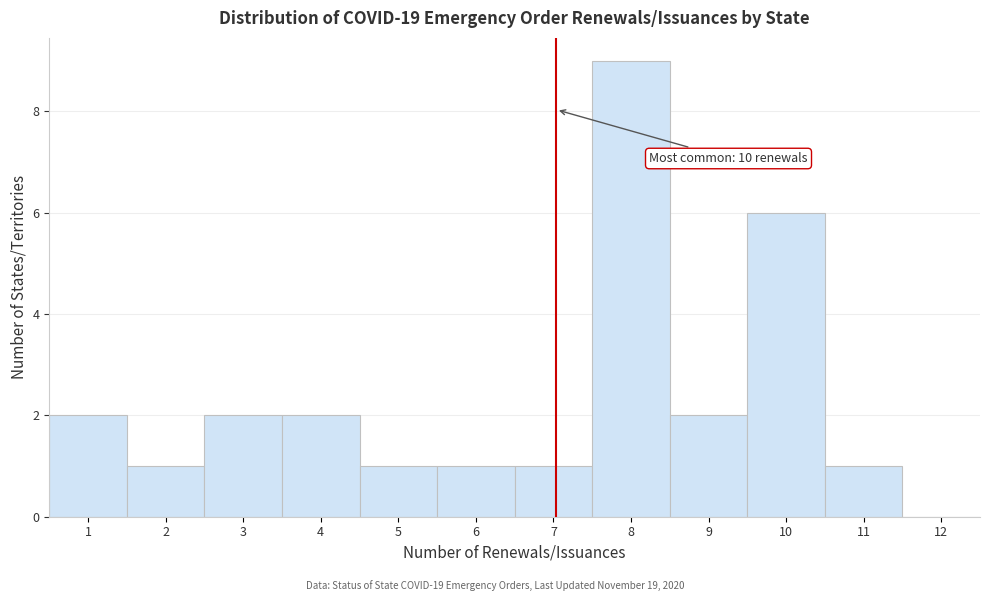

Over which range of the x-axis is the bar tallest?

7.5 to 8.5